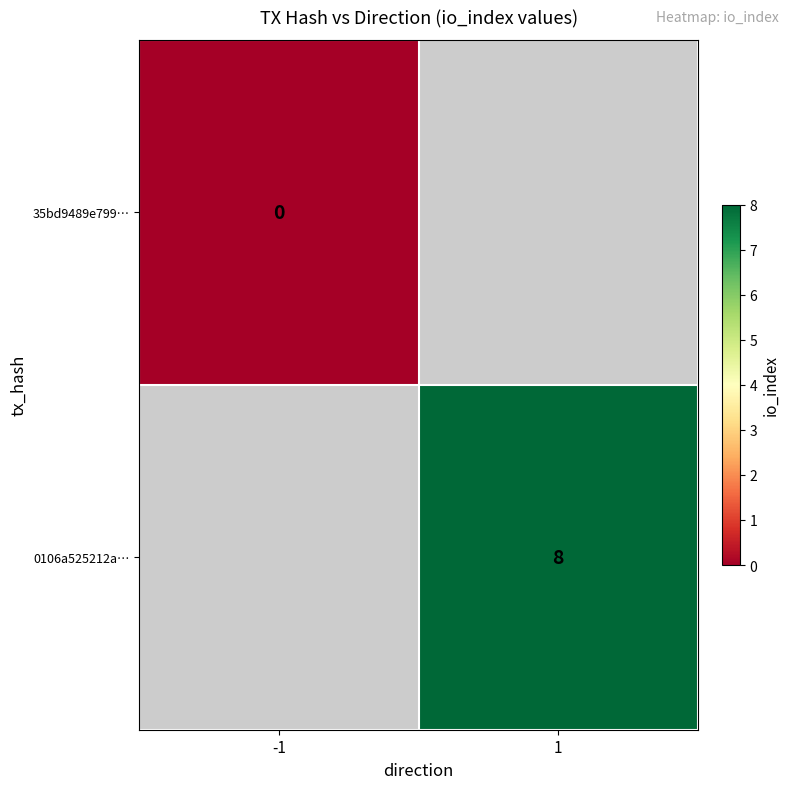

Count the number of data series in this chart.

2